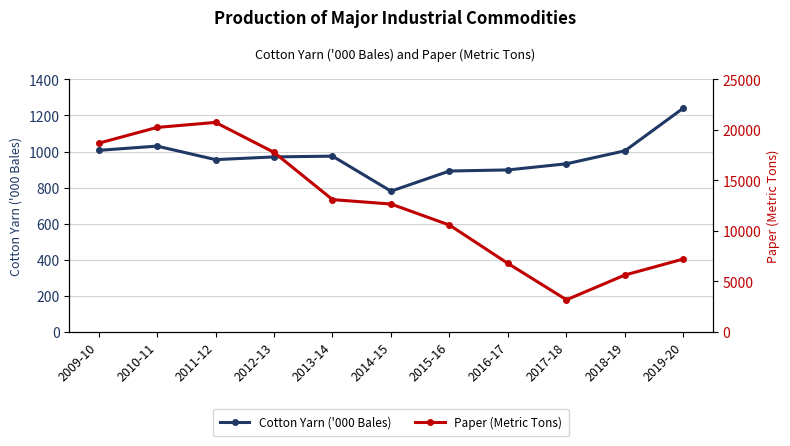

True or false: Paper (Metric Tons) and Cotton Yarn ('000 Bales) intersect in this chart.

False